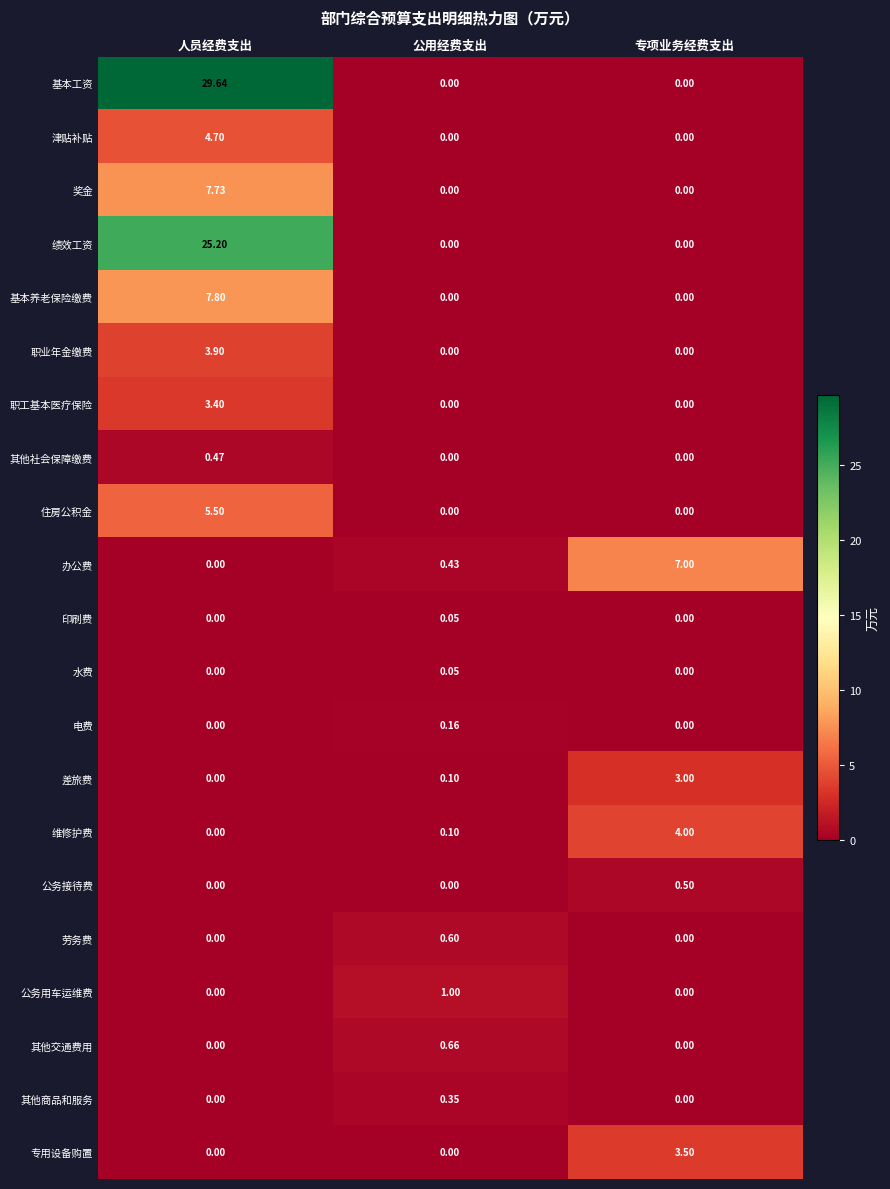

Which label corresponds to the largest value in the chart?

人员经费支出